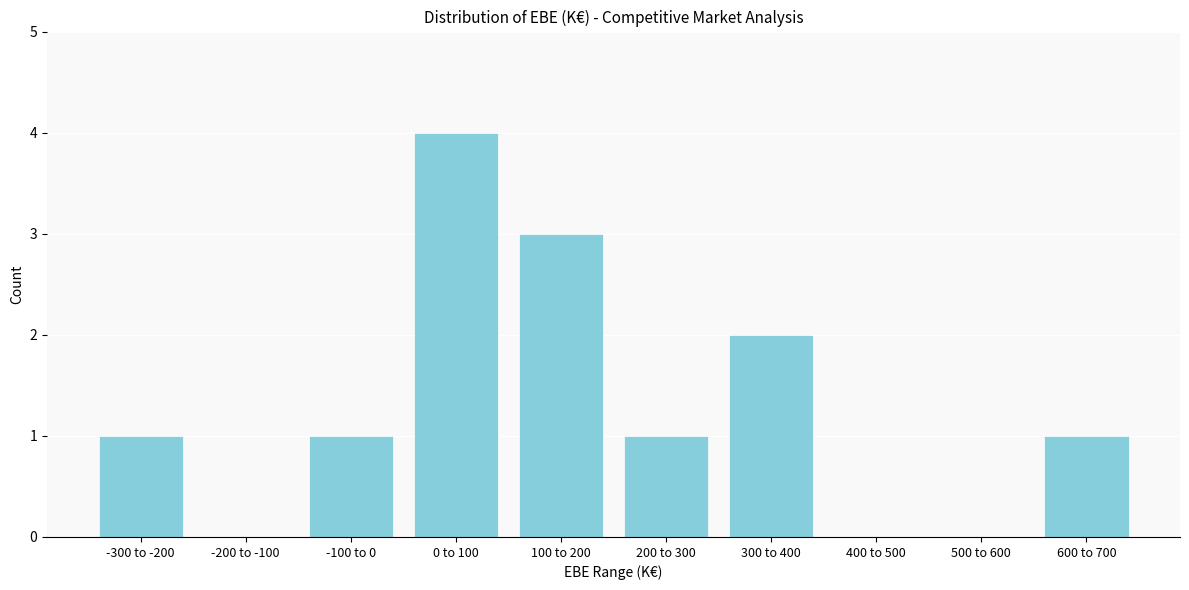

Reading right to left, list all the values displayed in this chart.

600 to 700=1	500 to 600=0	400 to 500=0	300 to 400=2	200 to 300=1	100 to 200=3	0 to 100=4	-100 to 0=1	-200 to -100=0	-300 to -200=1